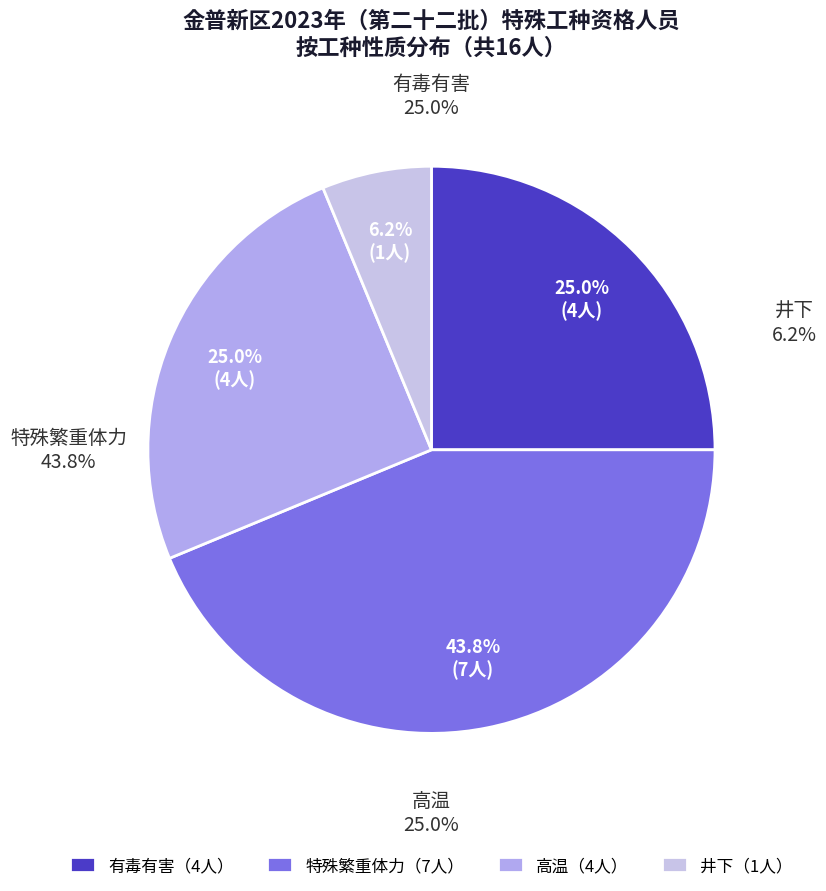

To the nearest percent, what is the average slice percentage?

25%